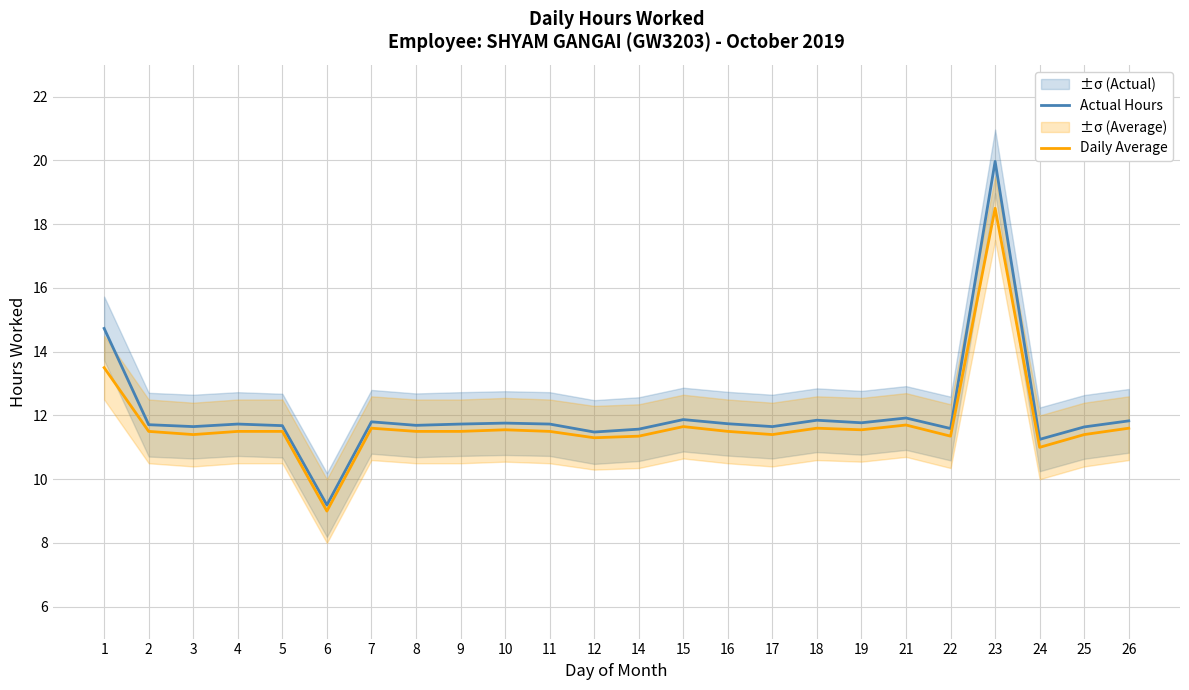

Rank the categories by Actual Hours value from lowest to highest.

6, 24, 12, 14, 22, 25, 3, 17, 5, 8, 2, 4, 9, 11, 16, 10, 19, 7, 26, 18, 15, 21, 1, 23